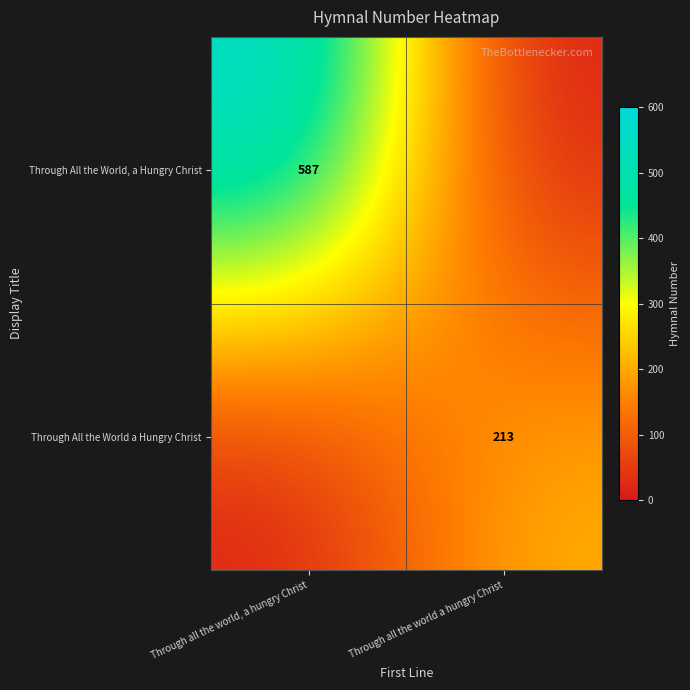

Is the value of Through All the World, a Hungry Christ at Through all the world, a hungry Christ greater than the value of Through All the World a Hungry Christ at Through all the world a hungry Christ?

Yes